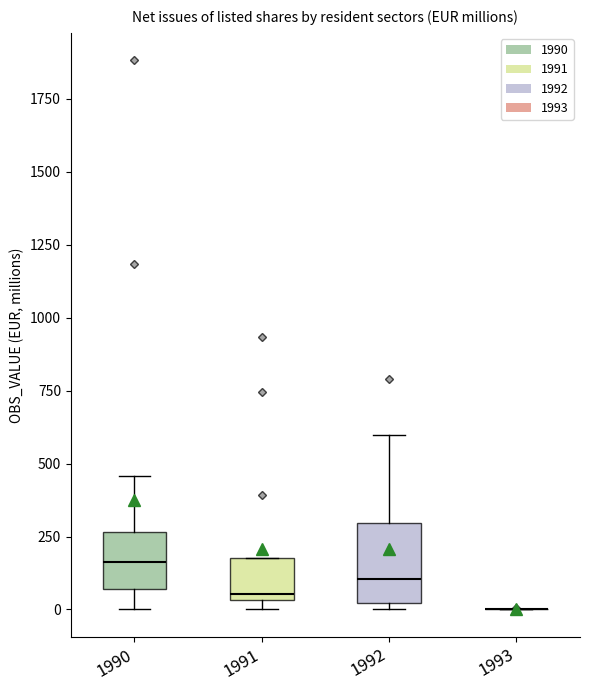

Which box is the tallest, from its lower edge to its upper edge?

1992